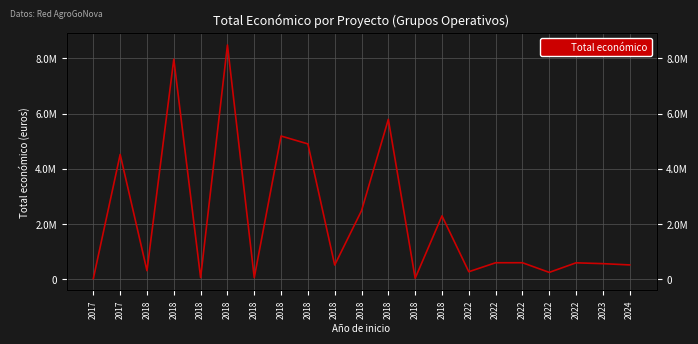

Rank the categories by value from lowest to highest.

2017, 2018, 2018, 2018, 2022, 2022, 2018, 2018, 2024, 2023, 2022, 2022, 2022, 2018, 2018, 2017, 2018, 2018, 2018, 2018, 2018